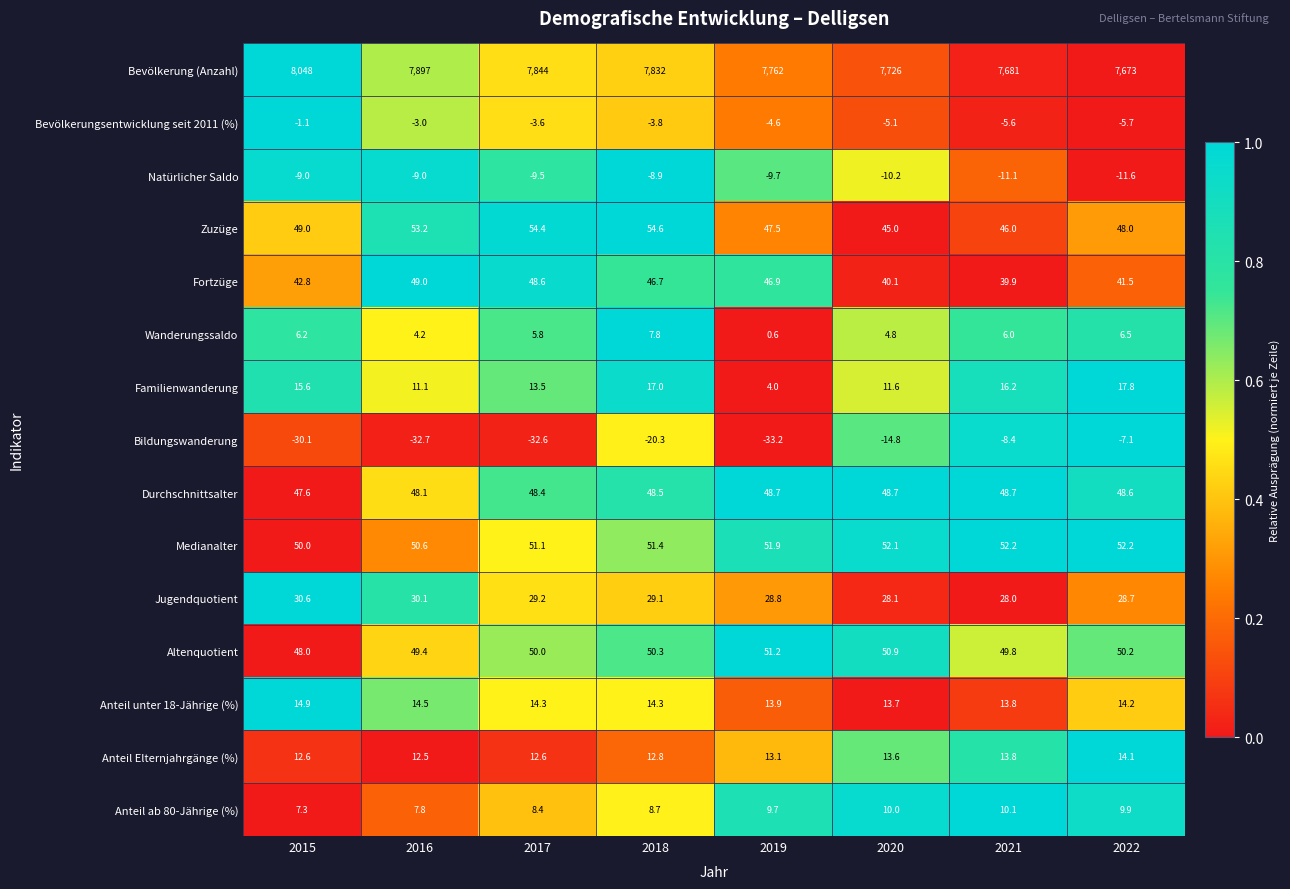

What is the spread (max minus min) of values at 2018?

7852.3